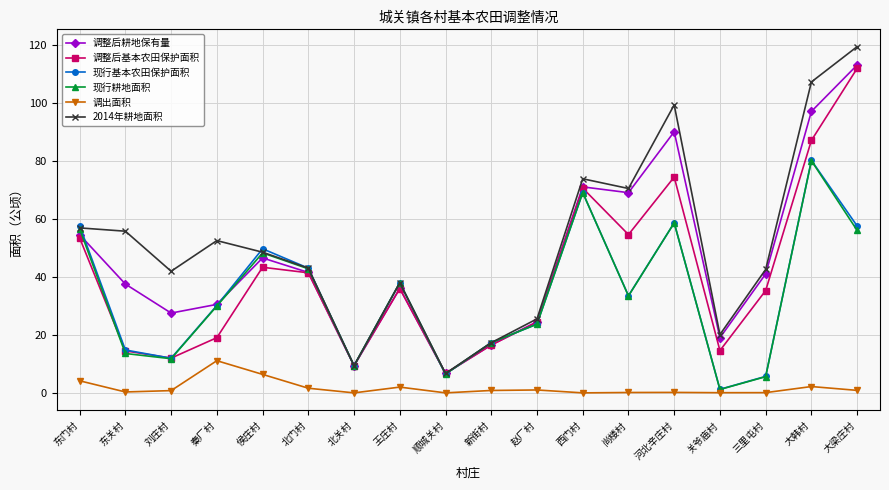

In 现行耕地面积, how many points are higher than both neighbors (excluding endpoints)?

5